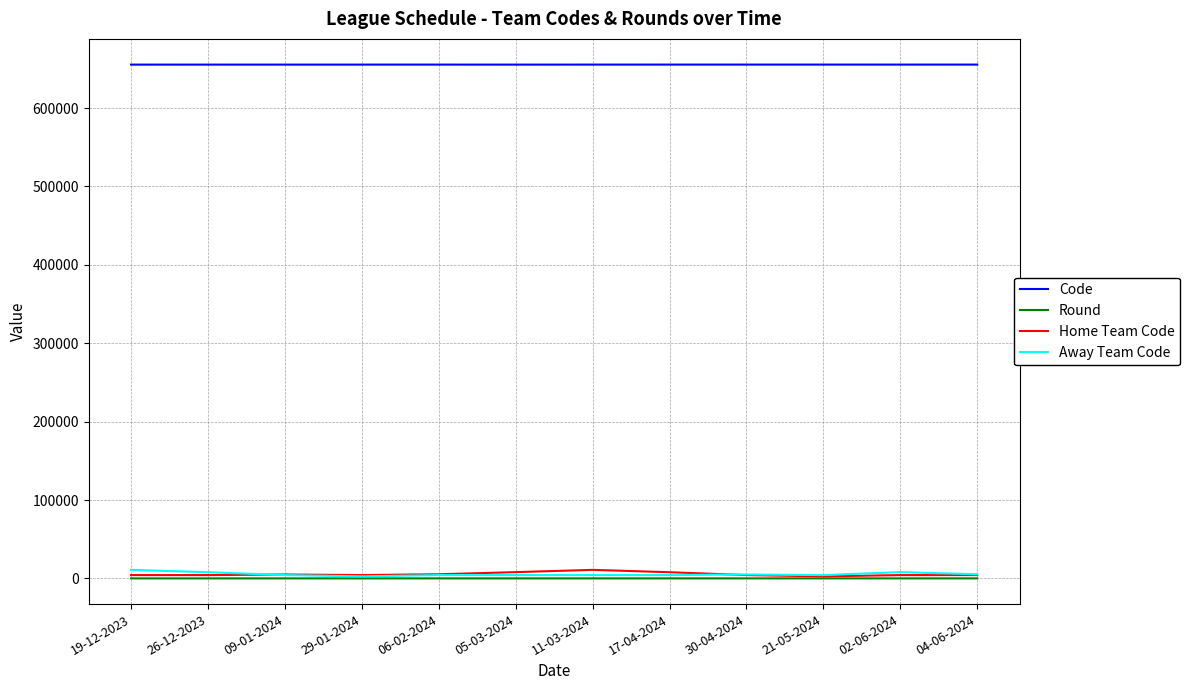

What is the maximum value for Home Team Code?

10880